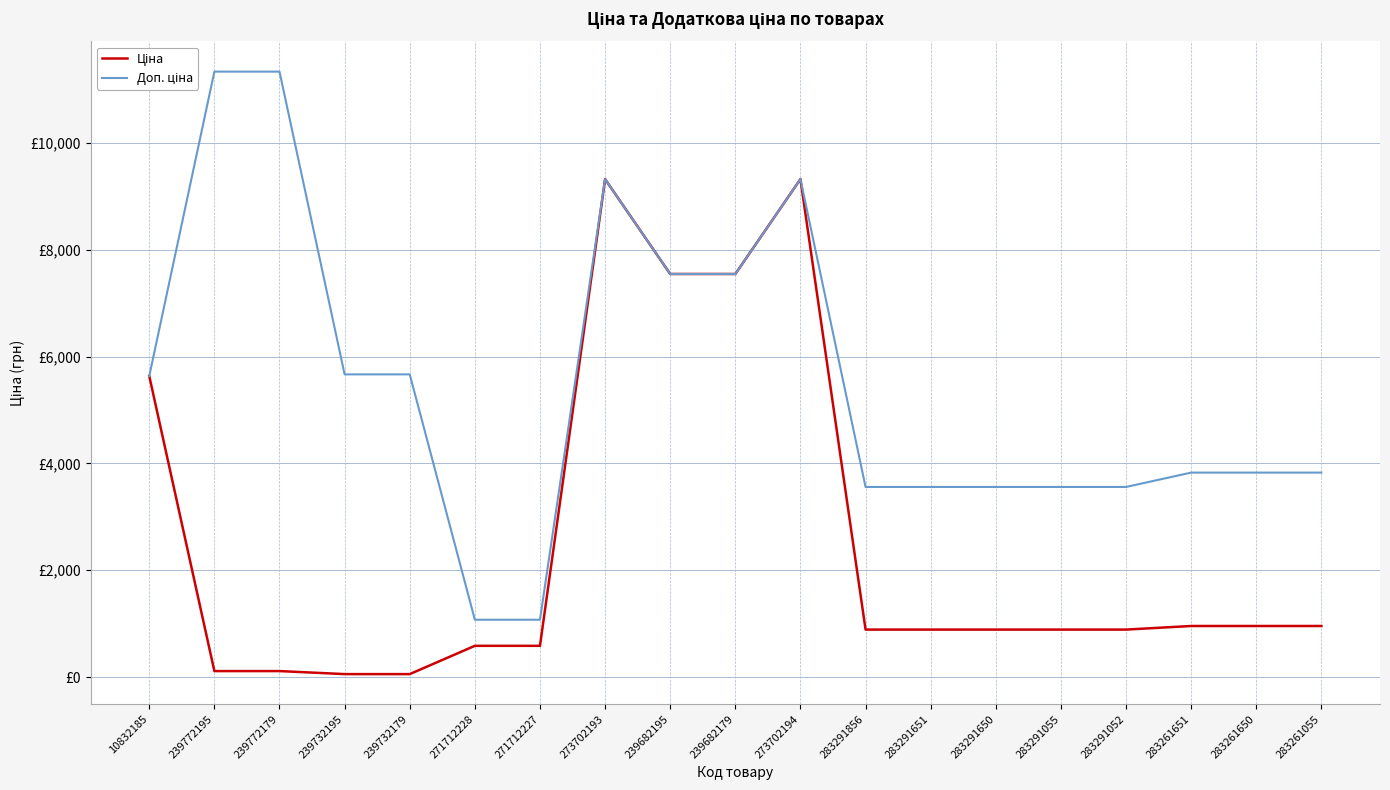

Does the chart display data point markers on the line(s)?

No